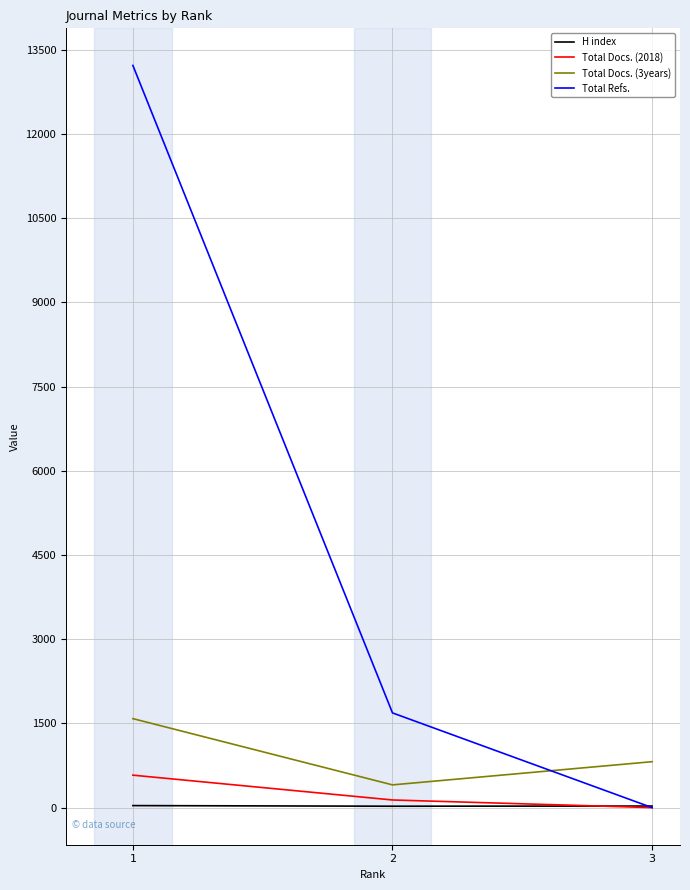

Is it true that Total Docs. (2018) equals 0 at 3?

True